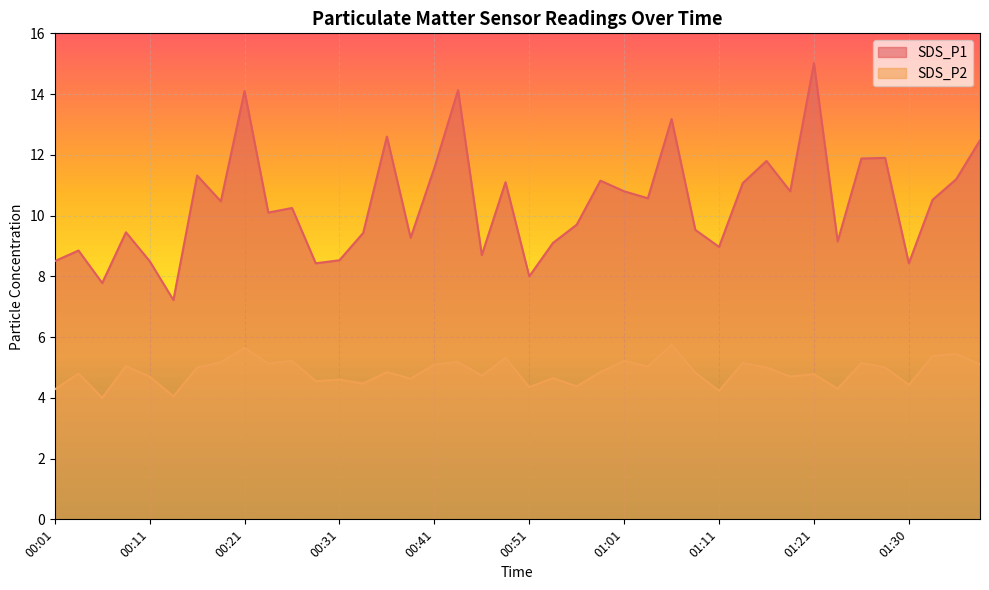

Does the chart display data point markers on the line(s)?

No